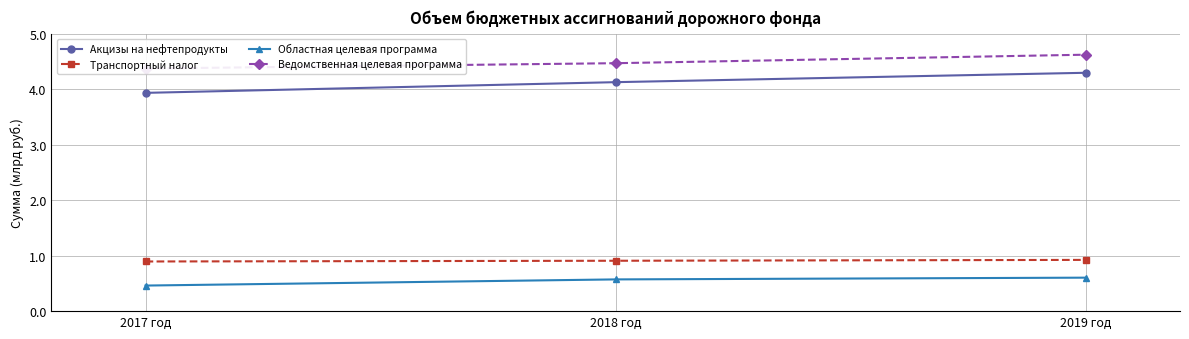

What is the value of the Ведомственная целевая программа point at the 2nd from the left?

4.5